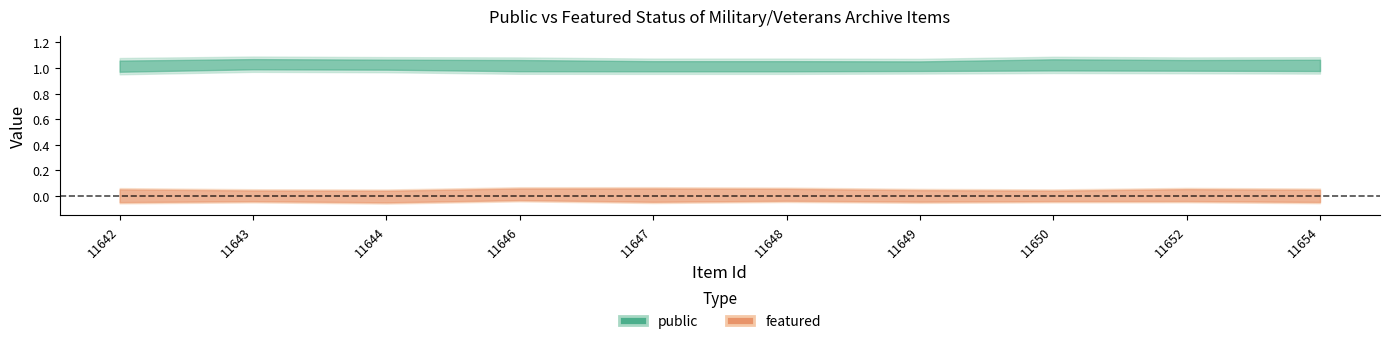

What is the value of the public point at the 1st from the left?

1